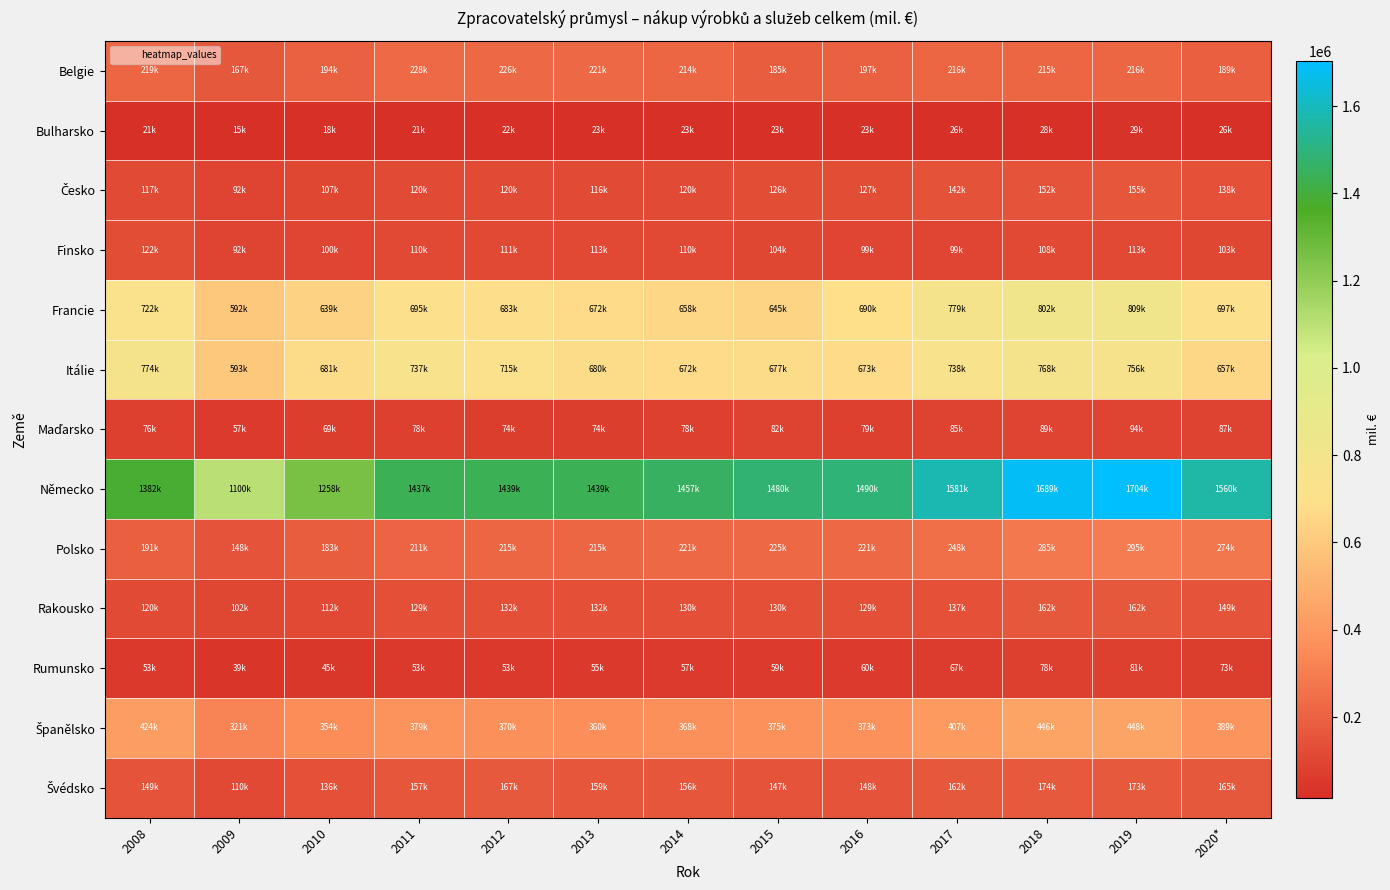

List the series in order of their peak value, lowest first.

Bulharsko, Rumunsko, Maďarsko, Finsko, Česko, Rakousko, Švédsko, Belgie, Polsko, Španělsko, Itálie, Francie, Německo